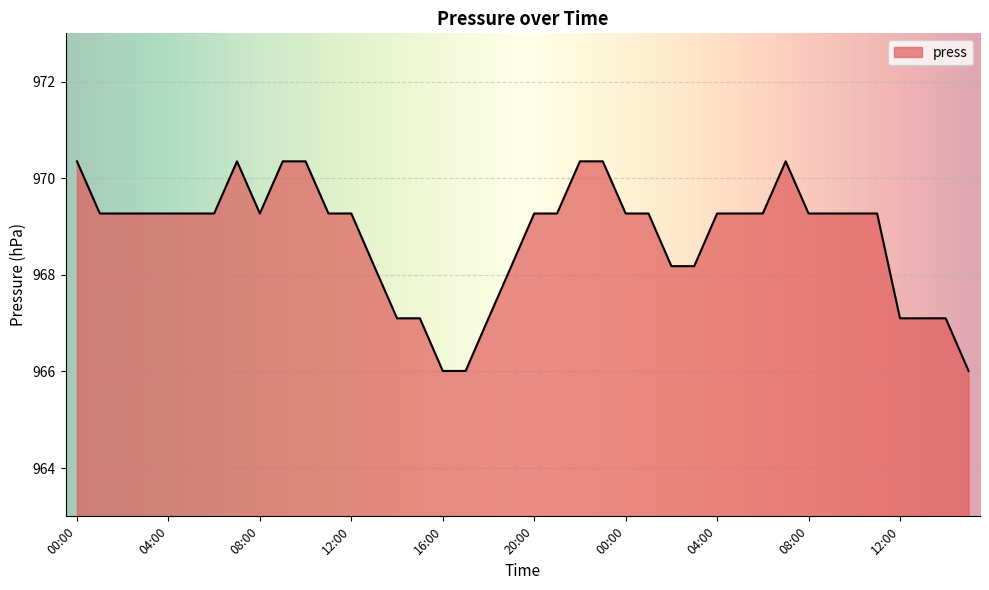

What is the difference between the maximum and minimum values?

4.3